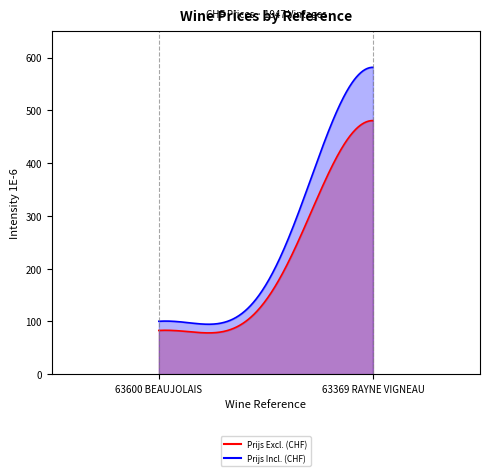

Which series changed the most between 63600 BEAUJOLAIS and 63369 RAYNE VIGNEAU?

Prijs Incl. (CHF)